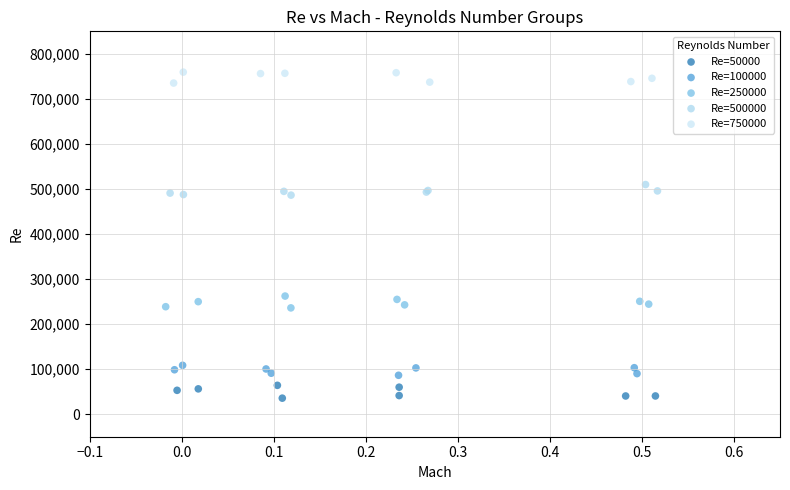

Which series reaches the minimum Y coordinate?

Re=50000